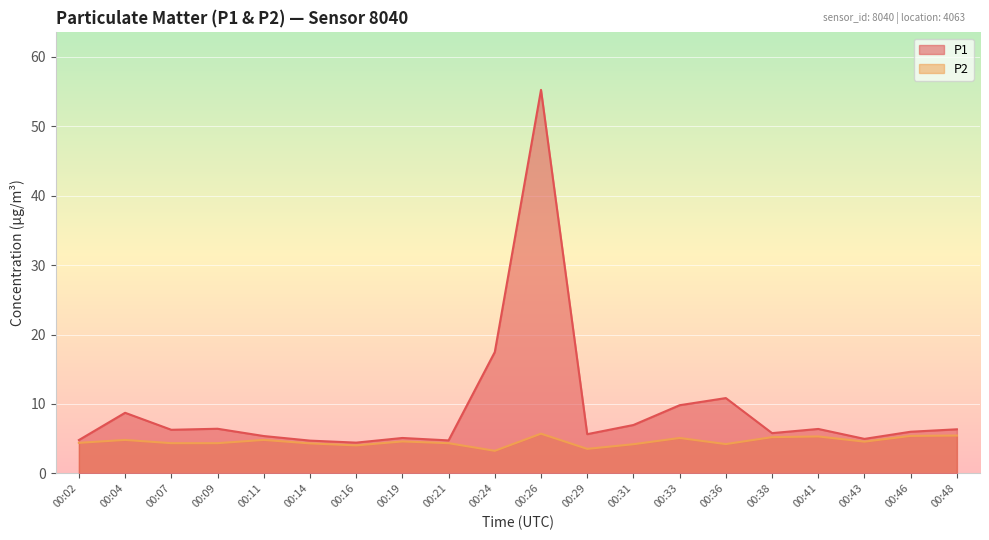

True or false: P2 has more than 0 interior local peaks.

True